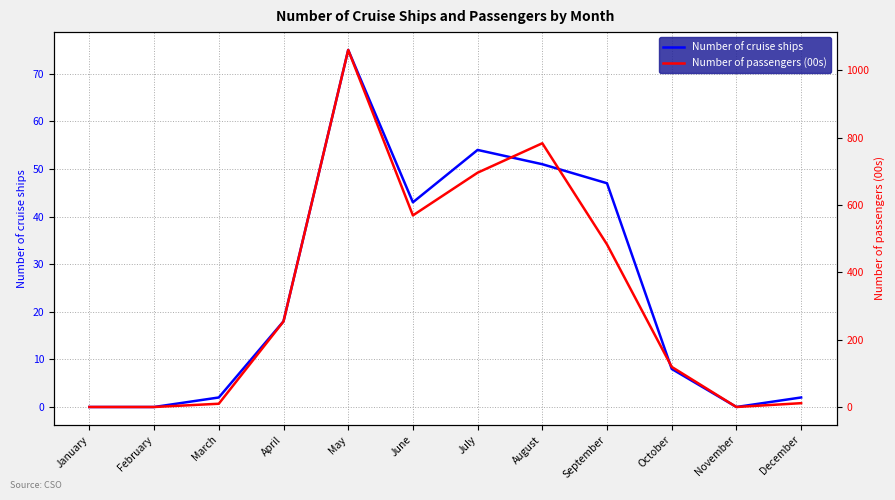

Reading left to right, extract all data points from this chart.

Number of cruise ships: 0.0	0.0	2.0	18.0	75.0	43.0	54.0	51.0	47.0	8.0	0.0	2.0
Number of passengers (00s): 0.0	0.0	9.7	254.1	1060.2	569.0	695.8	783.2	482.7	119.1	0.0	11.3